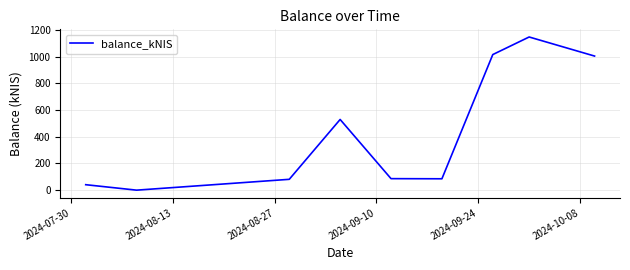

What is the difference between the maximum and minimum values?

1147.9